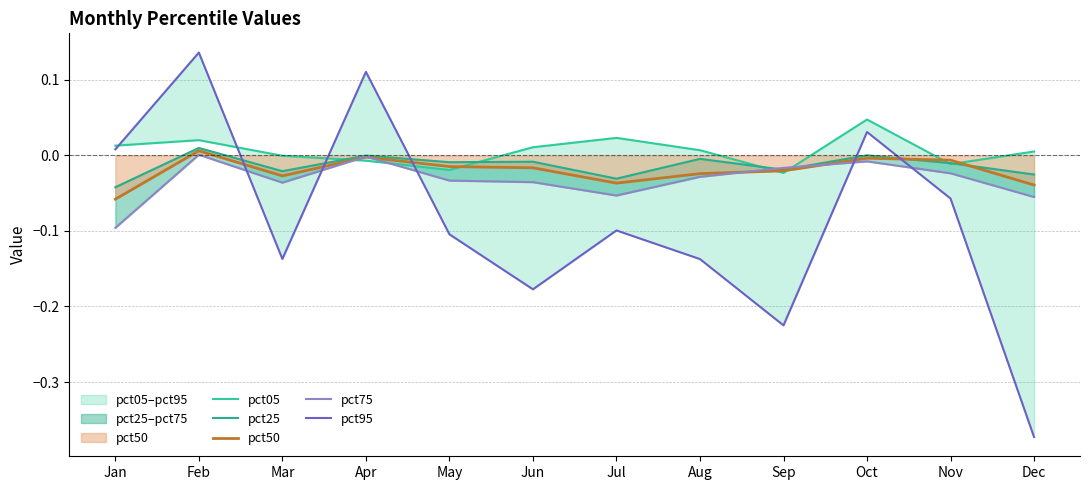

At Feb, list the series in order from smallest to largest.

pct75, pct50, pct25, pct05, pct95